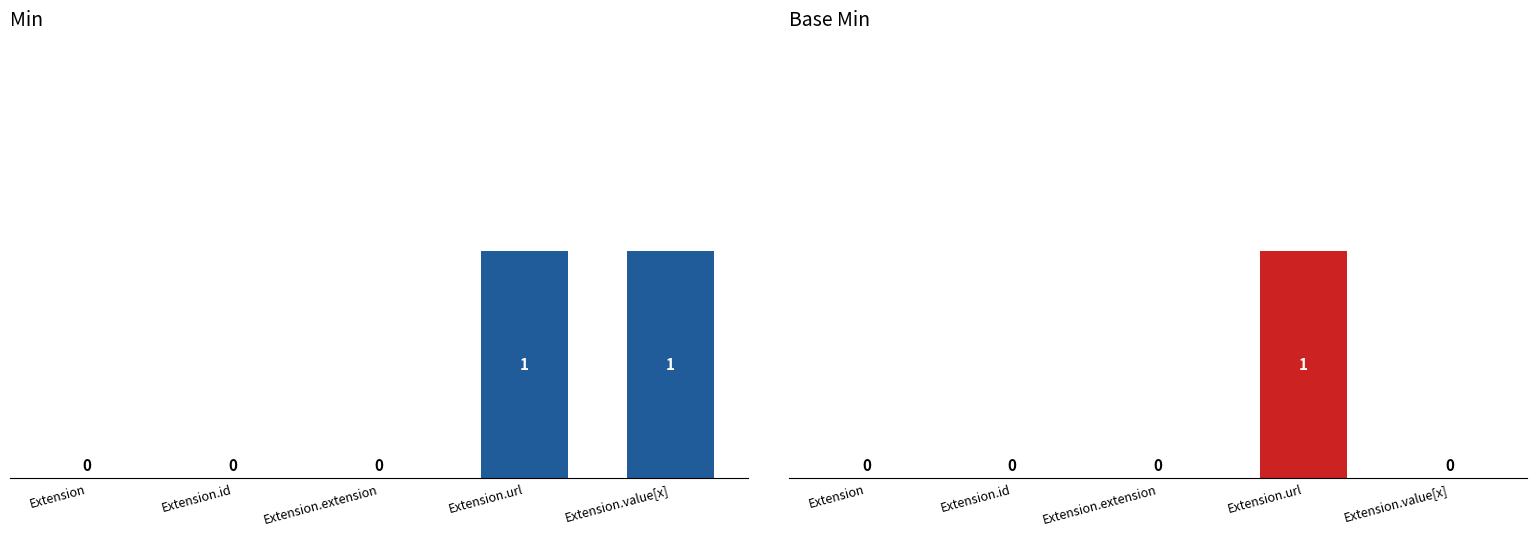

How many Base Min values are between 0 and 1?

5